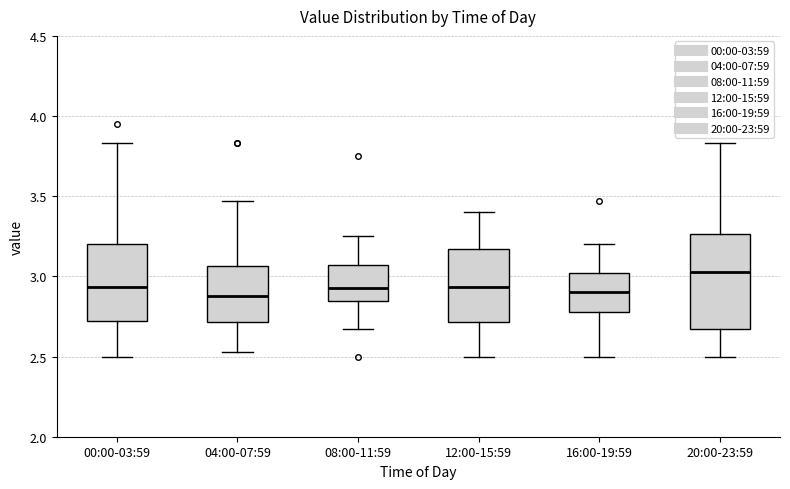

Reading left to right, transcribe this box plot: for each box, give where its median line is, the range the box spans, and where its two whiskers end, as read against the y-axis. The values are not printed on the chart, so give them approximately, as read against the axis.

00:00-03:59: median 2.95, box 2.70 to 3.20, whiskers 2.50 to 3.85
04:00-07:59: median 2.90, box 2.70 to 3.05, whiskers 2.55 to 3.45
08:00-11:59: median 2.95, box 2.85 to 3.05, whiskers 2.65 to 3.25
12:00-15:59: median 2.95, box 2.70 to 3.15, whiskers 2.50 to 3.40
16:00-19:59: median 2.90, box 2.80 to 3.00, whiskers 2.50 to 3.20
20:00-23:59: median 3.05, box 2.65 to 3.25, whiskers 2.50 to 3.85